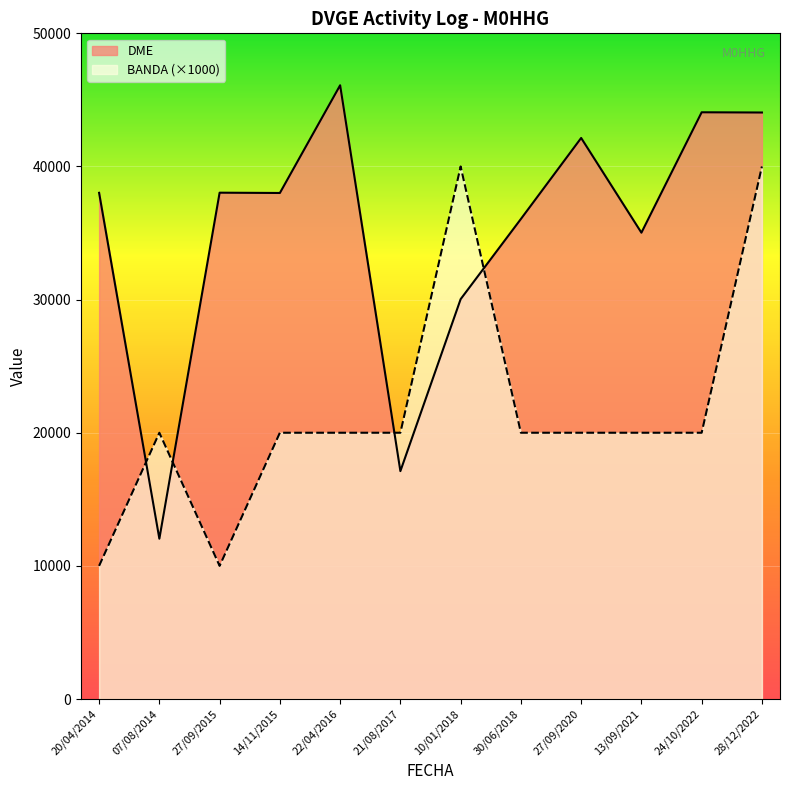

What is the value of the BANDA point at the 8th from the left?

20